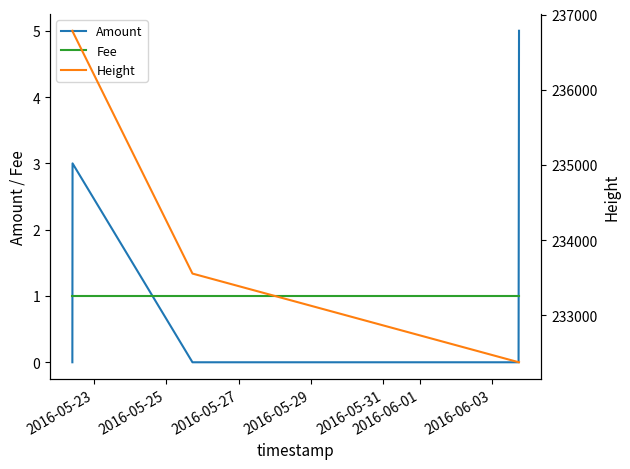

The Amount series shows 5 at 2016-05-25. True or false?

False